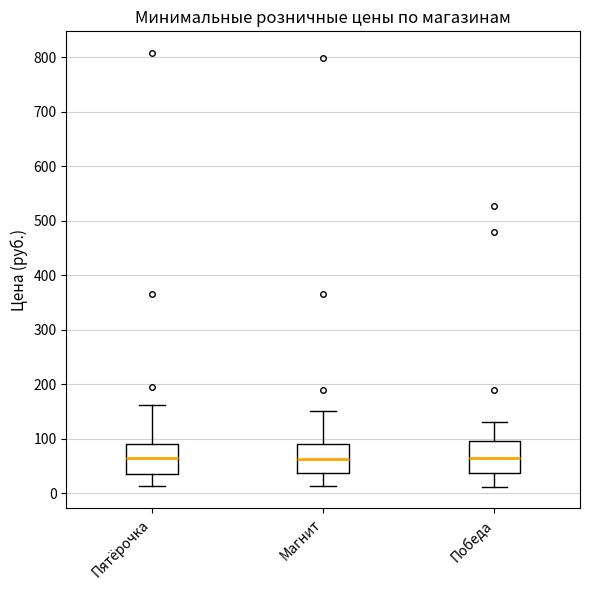

Where does the lower whisker of the box for Магнит end on the y-axis? The values are not printed on the chart, so give them approximately, as read against the axis.

10